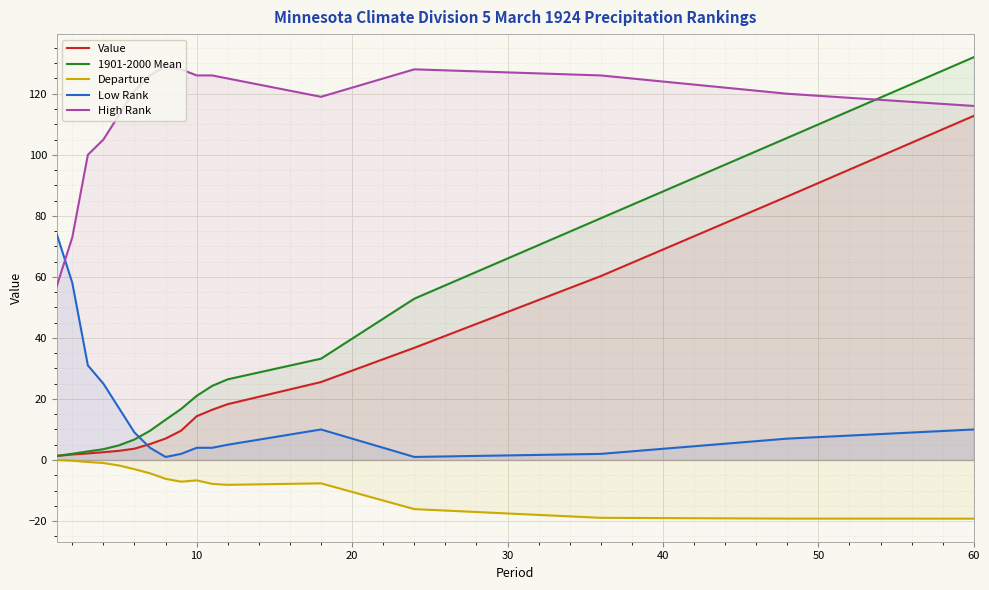

At how many categories does at least one series exceed 22?

17